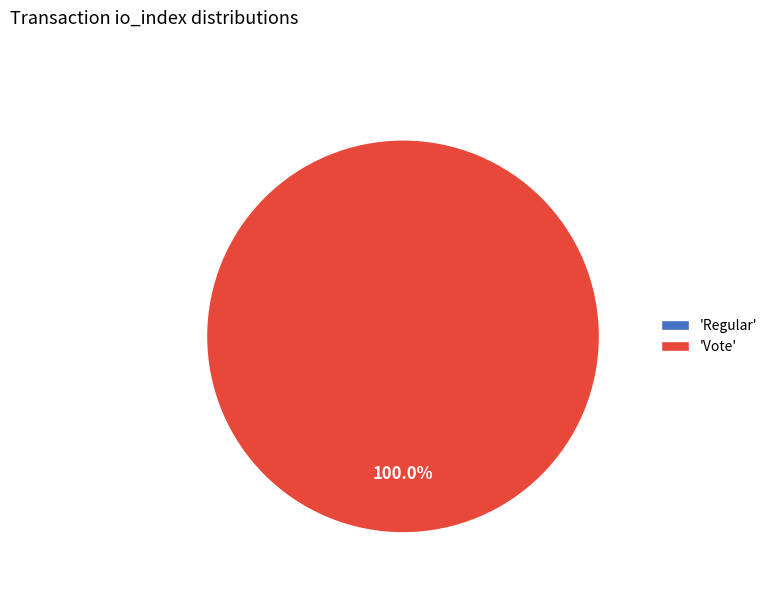

To the nearest percent, what is the difference between the largest and smallest slice percentages?

100%